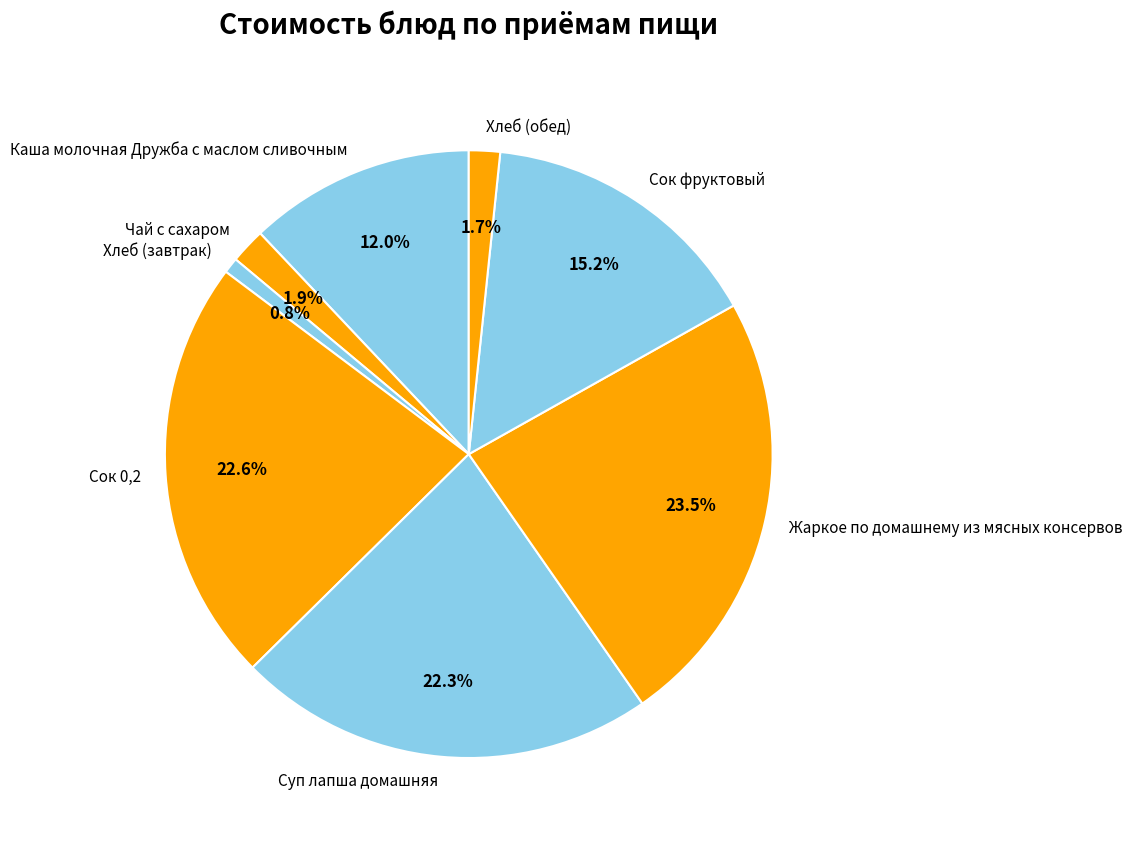

What is the smallest slice in the pie chart?

Хлеб (завтрак)